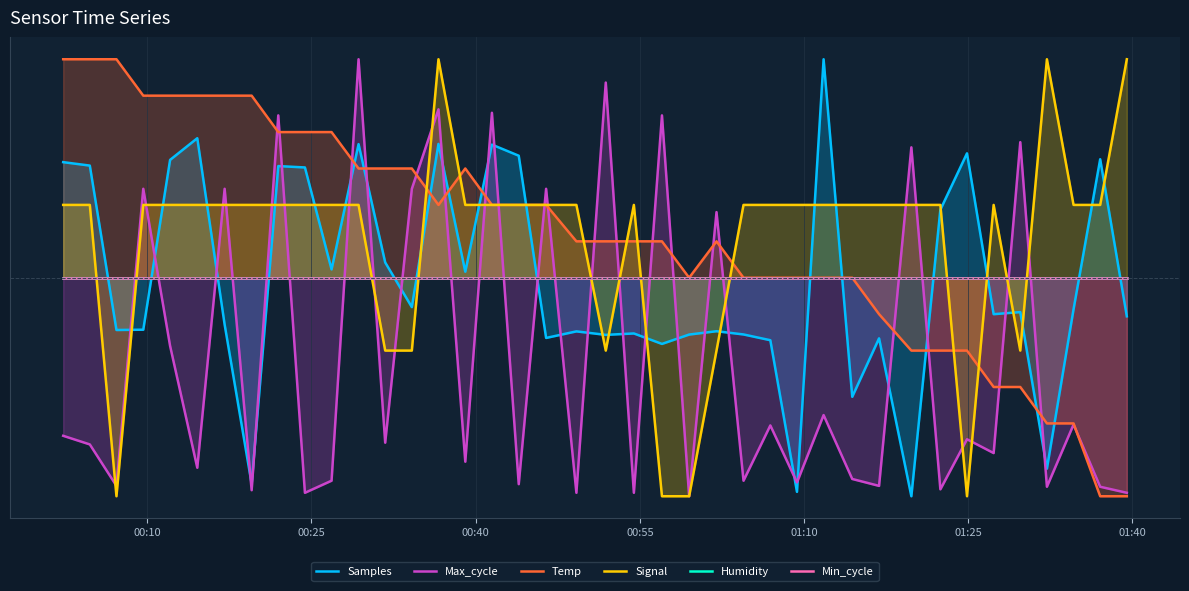

Rank the series by their maximum value, from highest to lowest.

Samples, Max_cycle, Temp, Signal, Humidity, Min_cycle